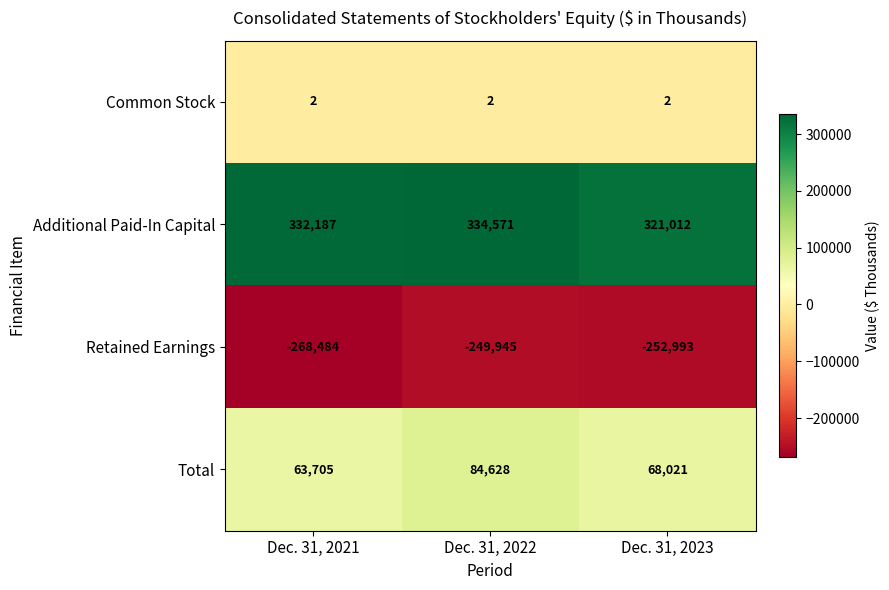

At which label is Additional Paid-In Capital closest to 327791?

Dec. 31, 2021